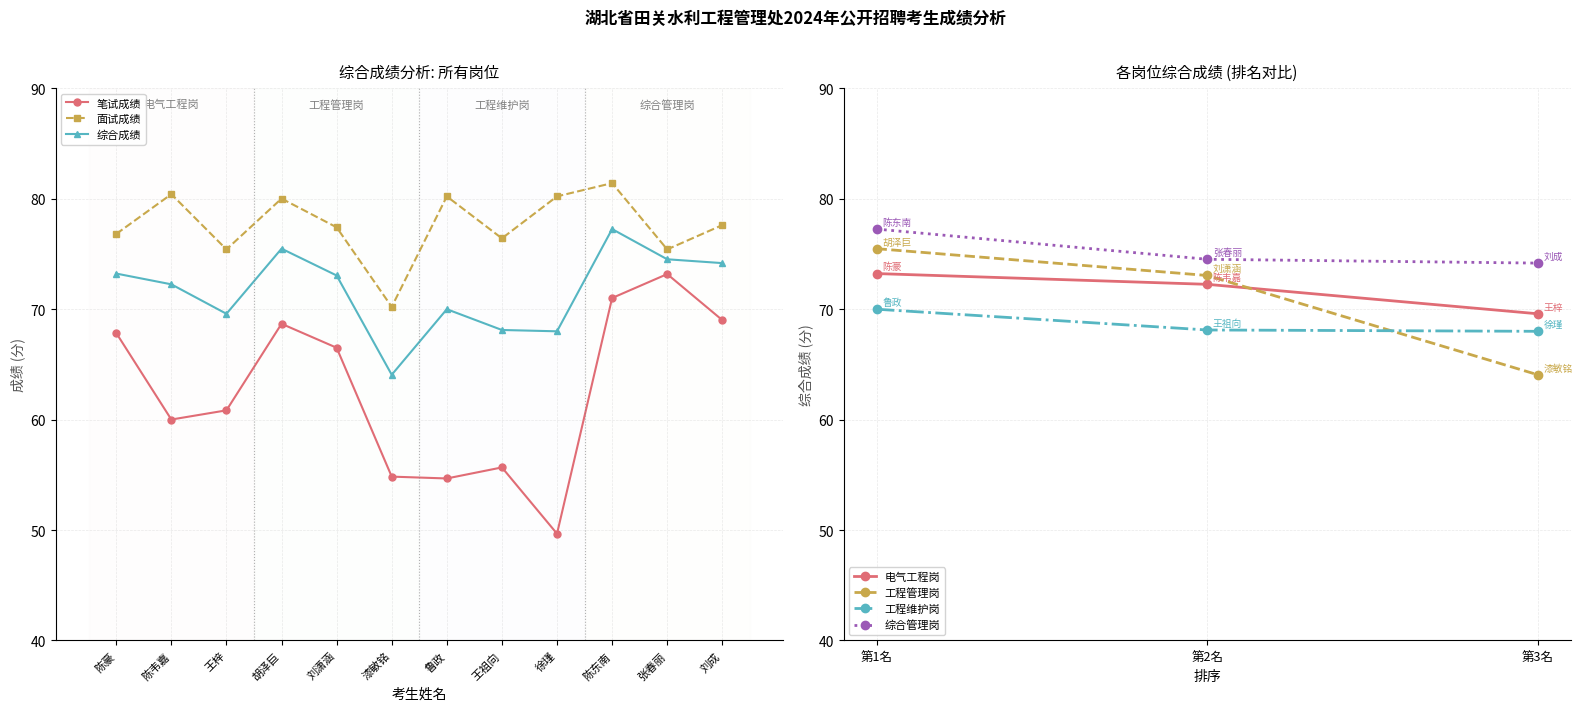

True or false: 综合成绩 and 笔试成绩 cross at least once.

False